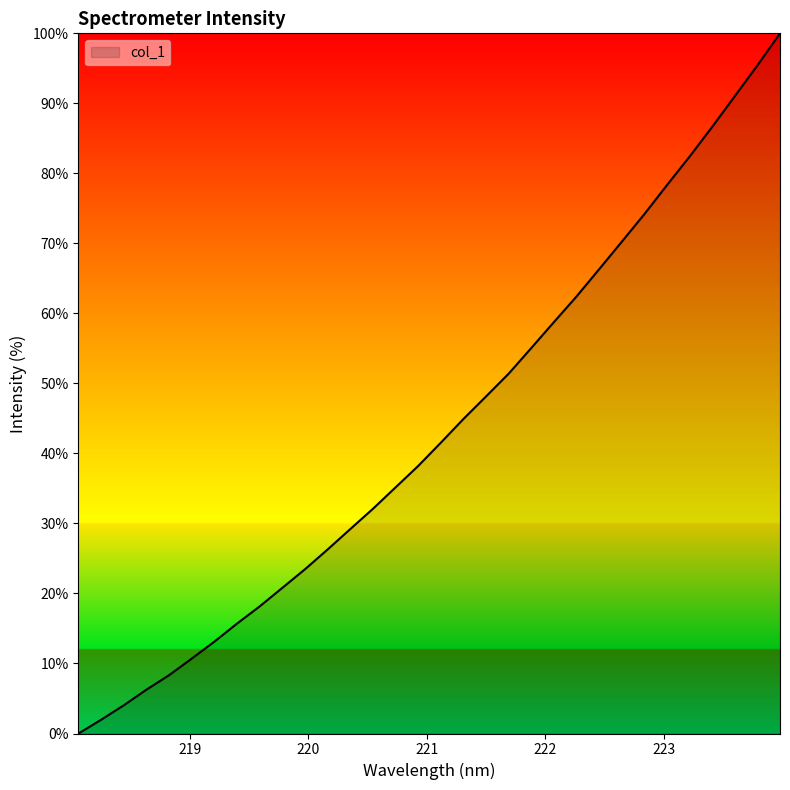

What is the maximum value shown in the chart?

100.0